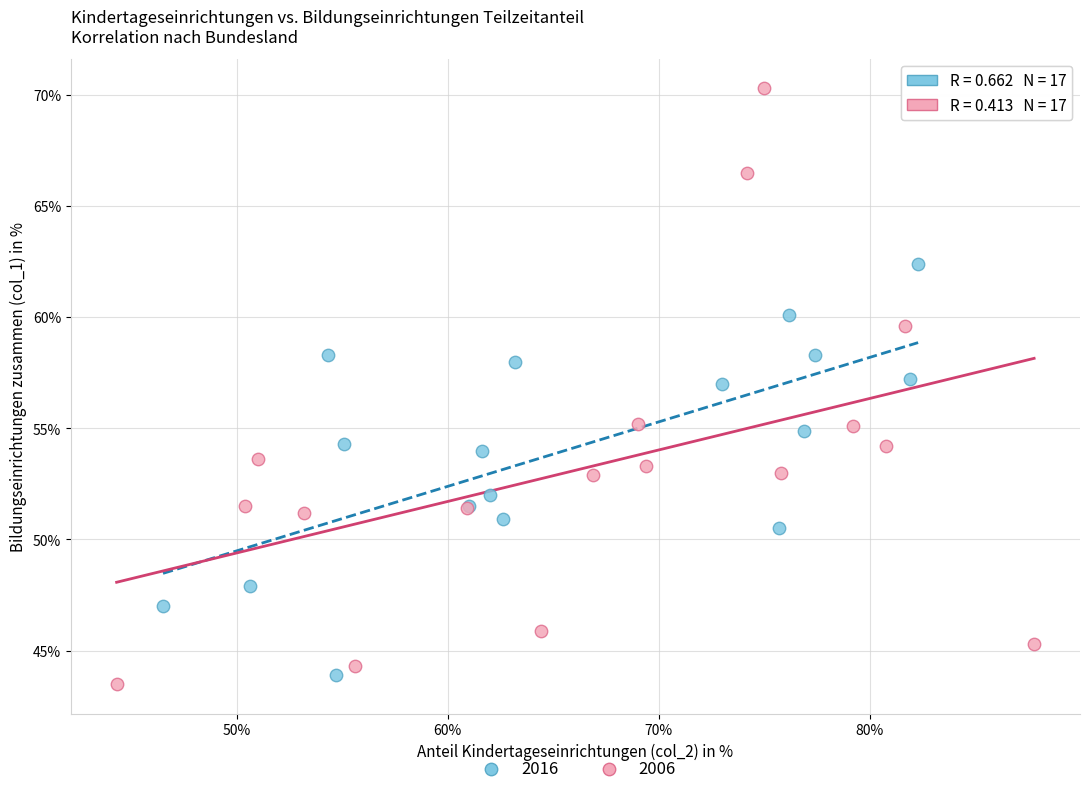

Which series has the widest spread of Y values?

2006